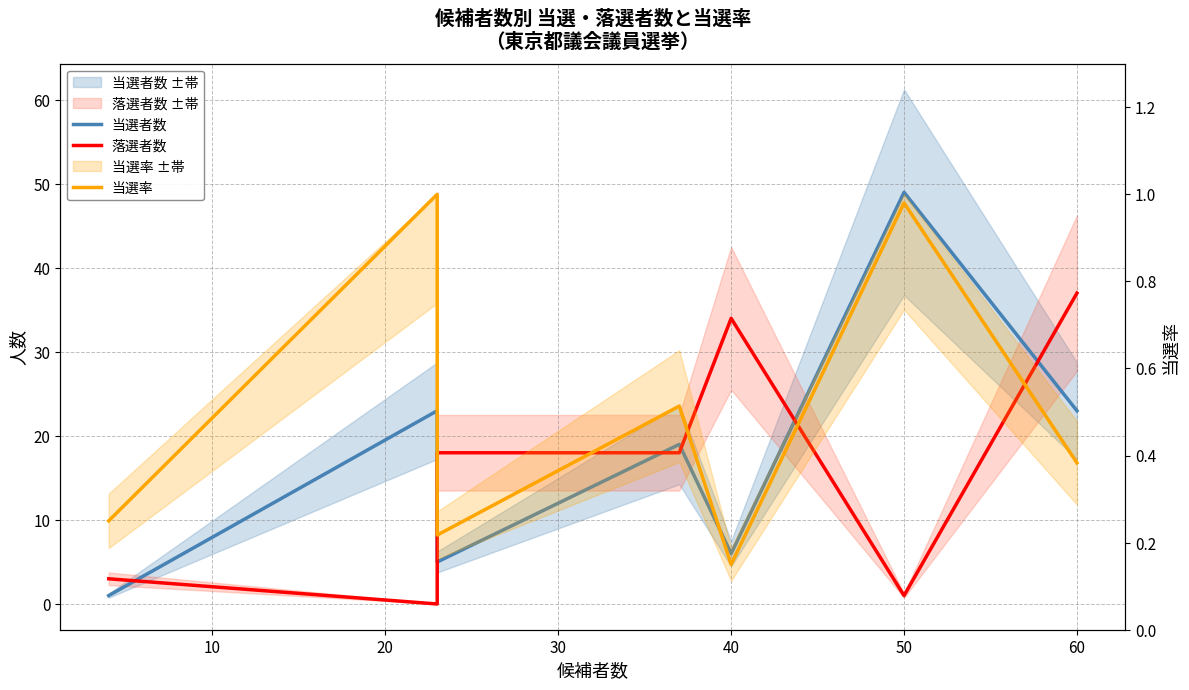

What is the maximum value shown in the chart?

49.0